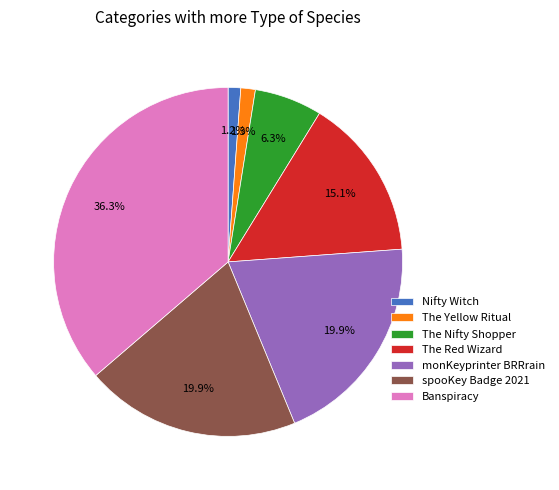

To the nearest percent, what is the difference between the The Red Wizard and monKeyprinter BRRrain slice percentages?

5%